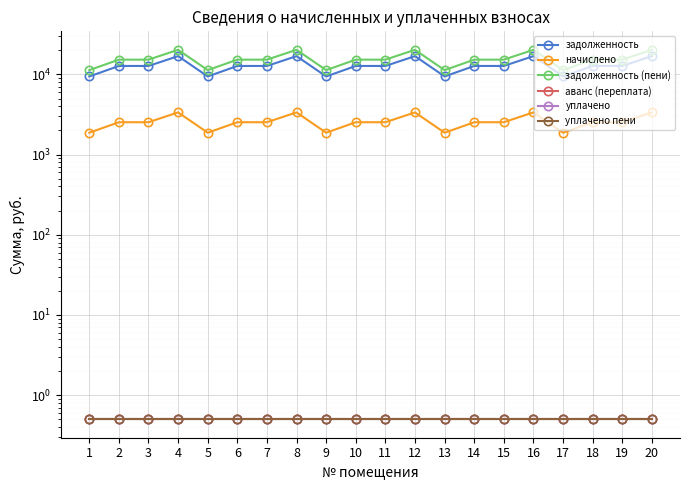

Between 12 and 11, which is larger?

12